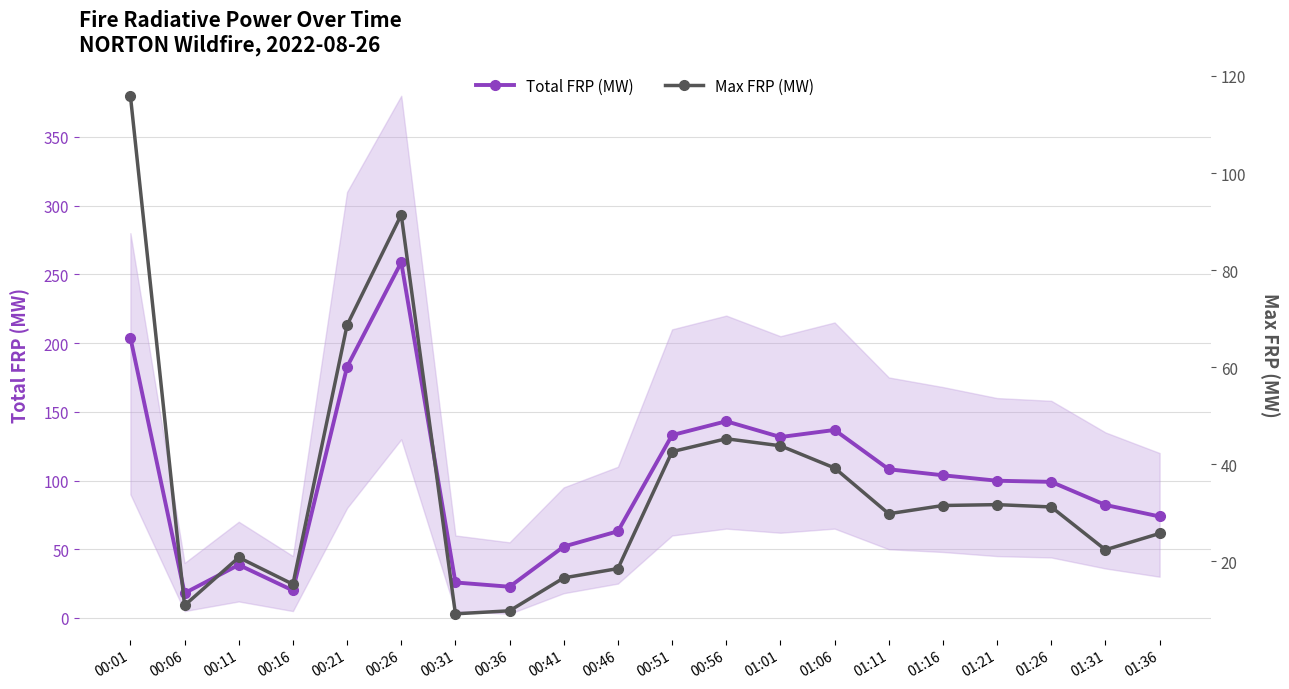

Rank the categories by Max FRP (MW) value from lowest to highest.

00:31, 00:36, 00:06, 00:16, 00:41, 00:46, 00:11, 01:31, 01:36, 01:11, 01:26, 01:16, 01:21, 01:06, 00:51, 01:01, 00:56, 00:21, 00:26, 00:01